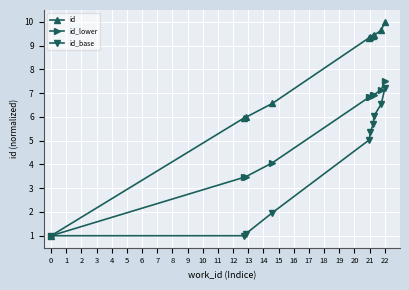

Rank the series by their average value, from highest to lowest.

id, id_lower, id_base